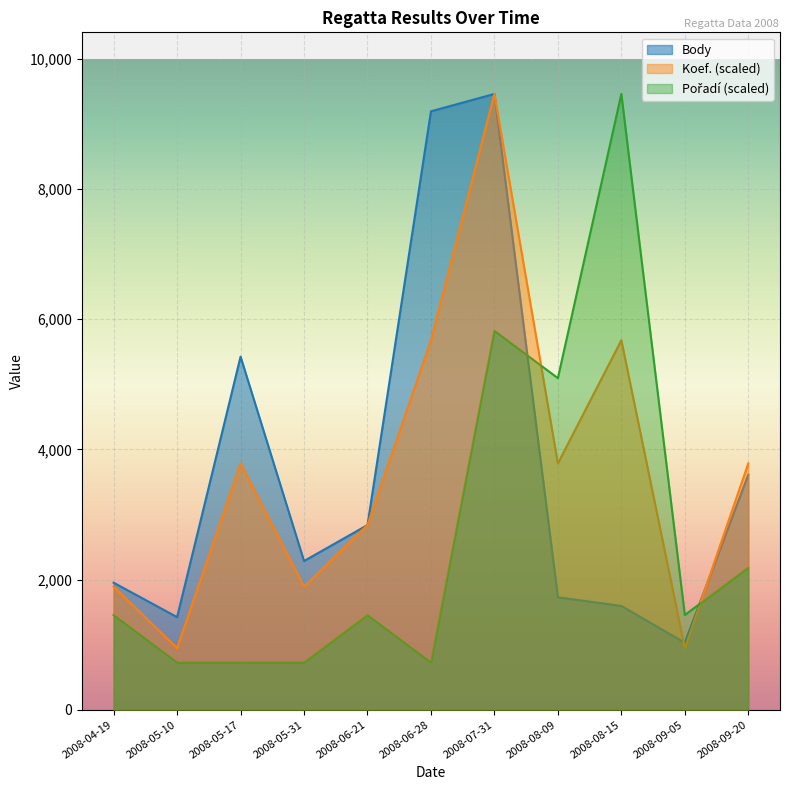

What is the value of the Body point at the 11th from the left?

3611.0